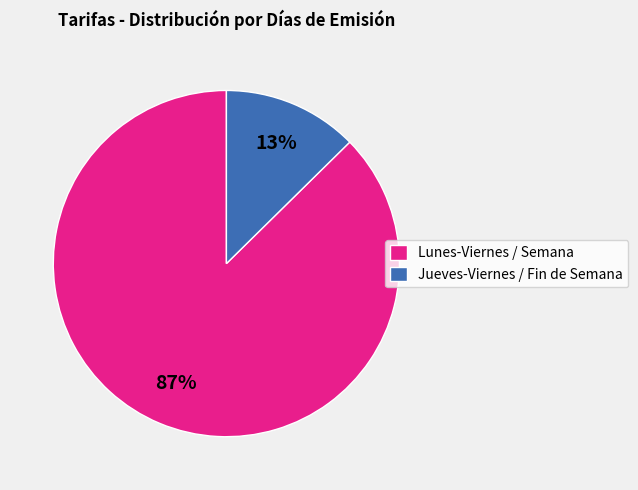

To the nearest percent, what is the combined percentage of Lunes-Viernes / Semana and Jueves-Viernes / Fin de Semana?

100%